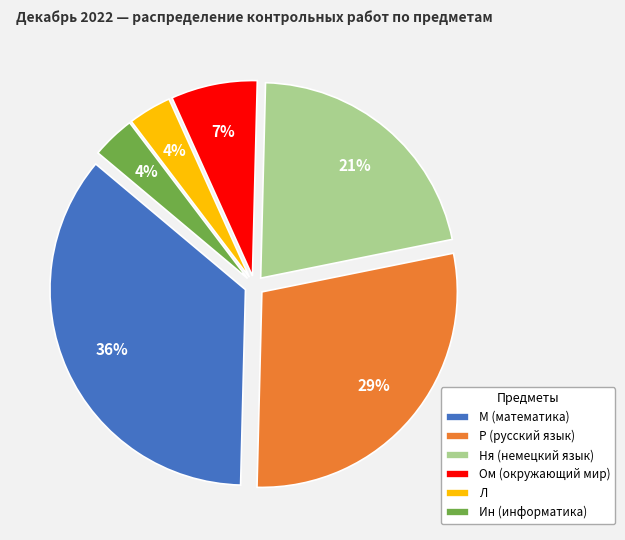

Is the sum of Ом (окружающий мир) and Ин (информатика) greater than half?

No